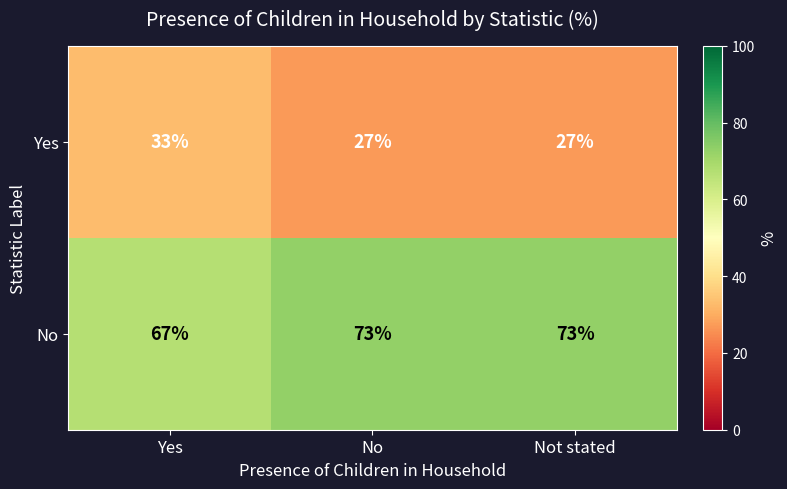

List the series in order of their peak value, lowest first.

Yes, No